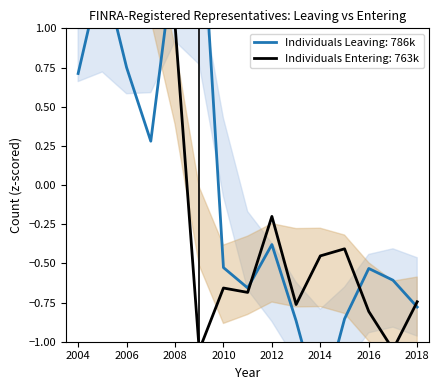

Which series has the largest range (max minus min)?

Individuals Leaving